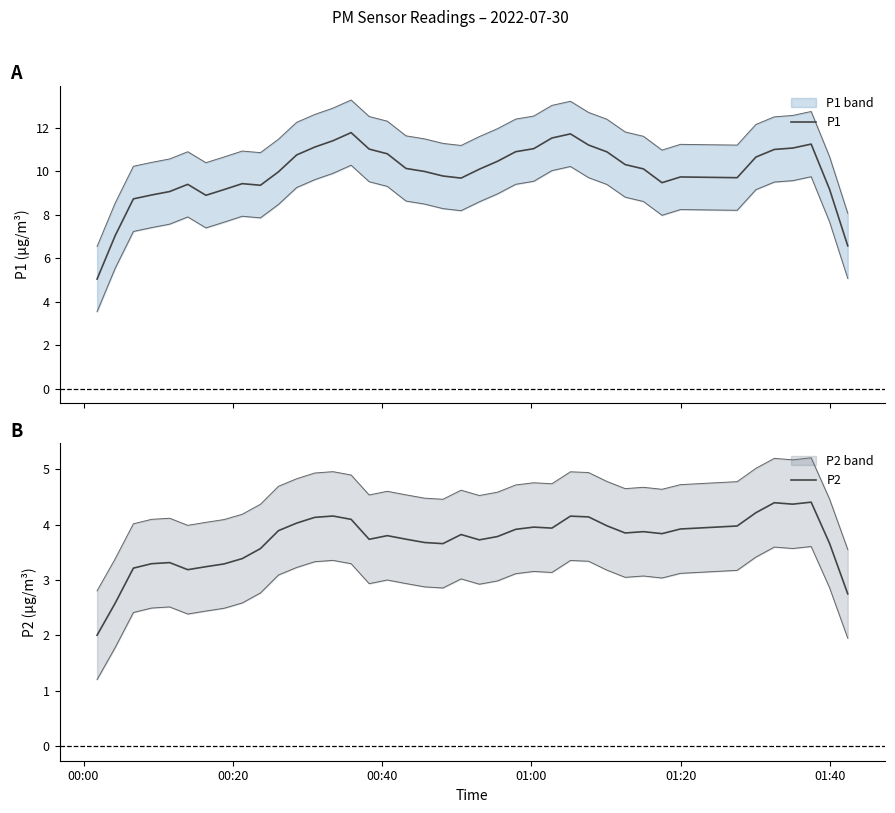

Reading right to left, transcribe all the data shown in this chart.

P1: 6.6	9.2	11.2	11.1	11.0	10.7	9.7	9.7	9.5	10.1	10.3	10.9	11.2	11.7	11.5	11.0	10.9	10.5	10.1	9.7	9.8	10.0	10.1	10.8	11.0	11.8	11.4	11.1	10.7	10.0	9.4	9.4	9.2	8.9	9.4	9.1	8.9	8.7	7.0	5.0
P2: 2.8	3.7	4.4	4.4	4.4	4.2	4.0	3.9	3.8	3.9	3.8	4.0	4.1	4.2	3.9	4.0	3.9	3.8	3.7	3.8	3.7	3.7	3.7	3.8	3.7	4.1	4.2	4.1	4.0	3.9	3.6	3.4	3.3	3.2	3.2	3.3	3.3	3.2	2.6	2.0